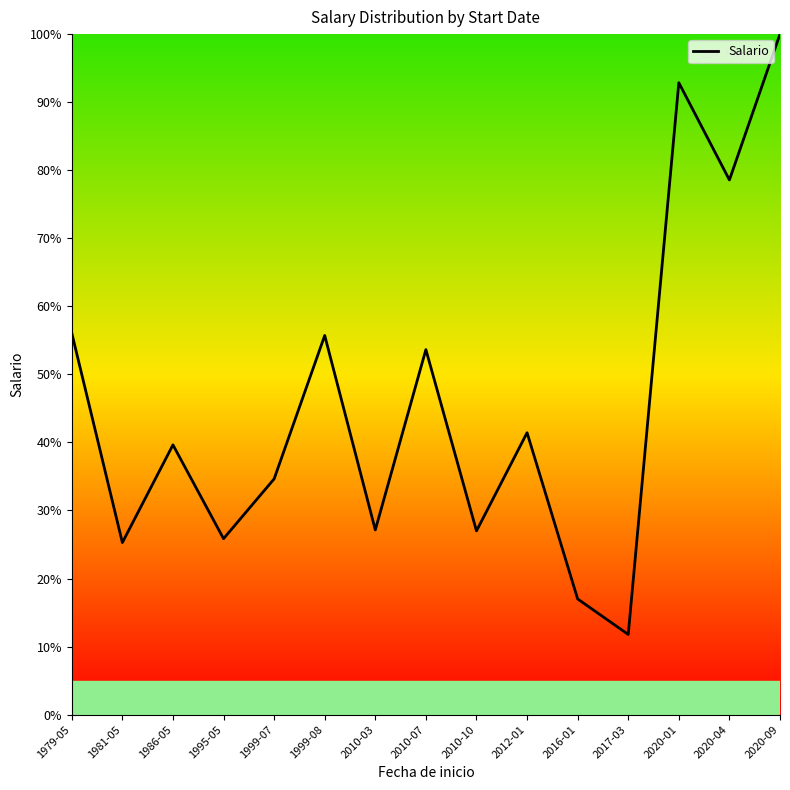

What position from the left is 2012-01?

10